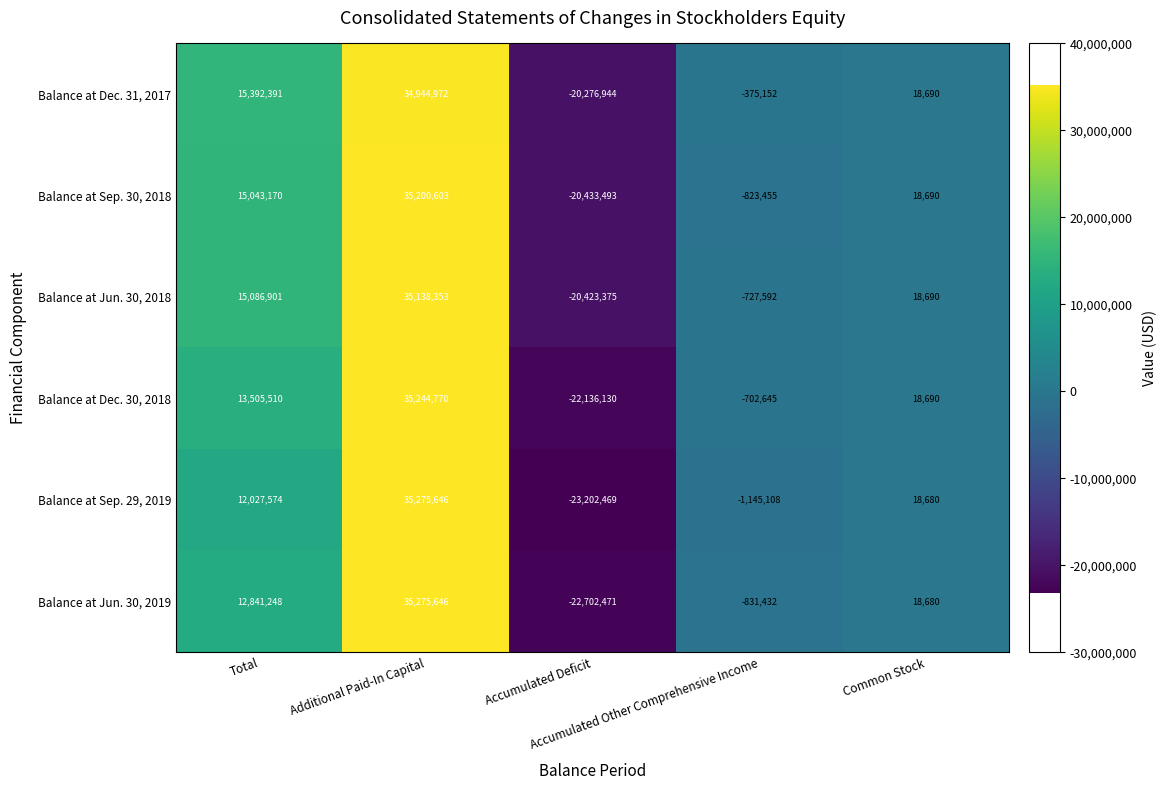

What is the maximum value for Balance at Dec. 30, 2018?

35244770